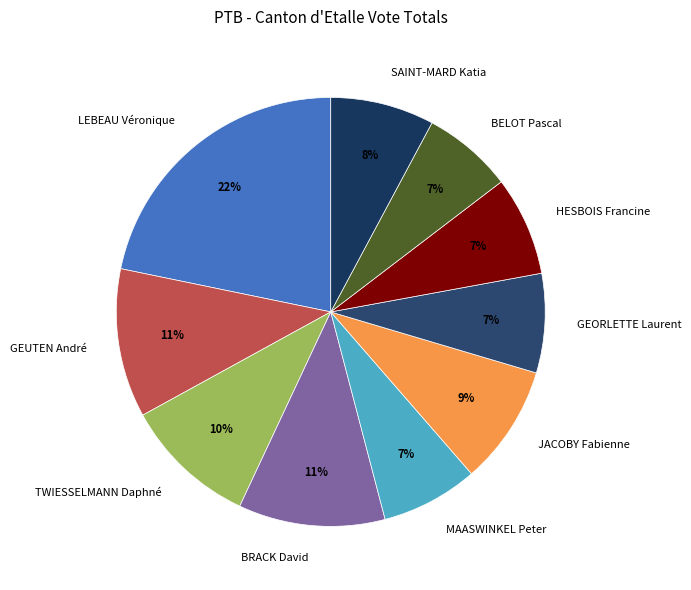

To the nearest percent, what is the difference between the largest and smallest slice percentages?

15%